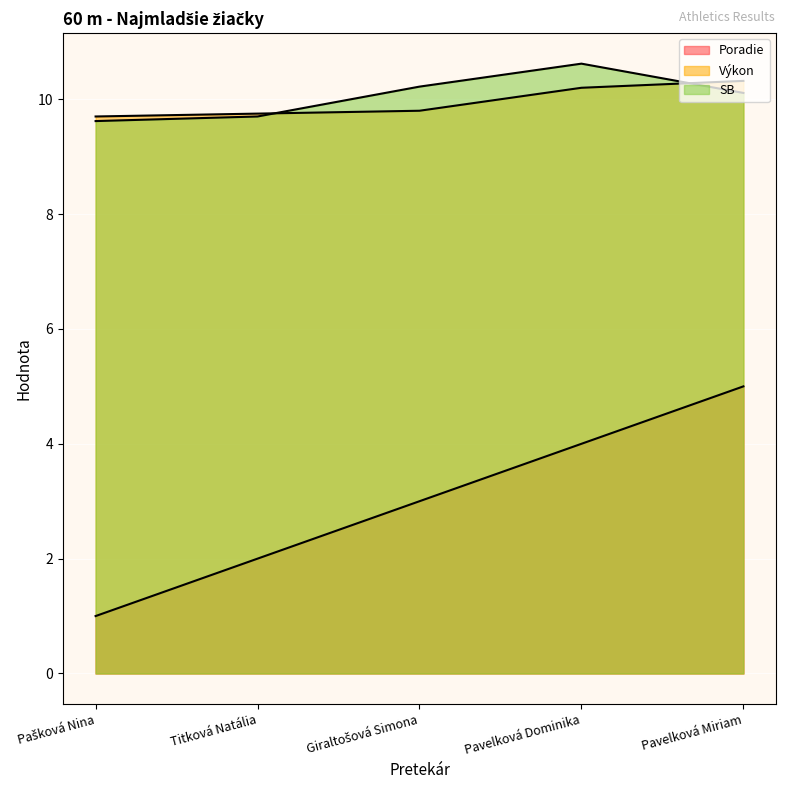

True or false: SB and Poradie cross at least once.

False